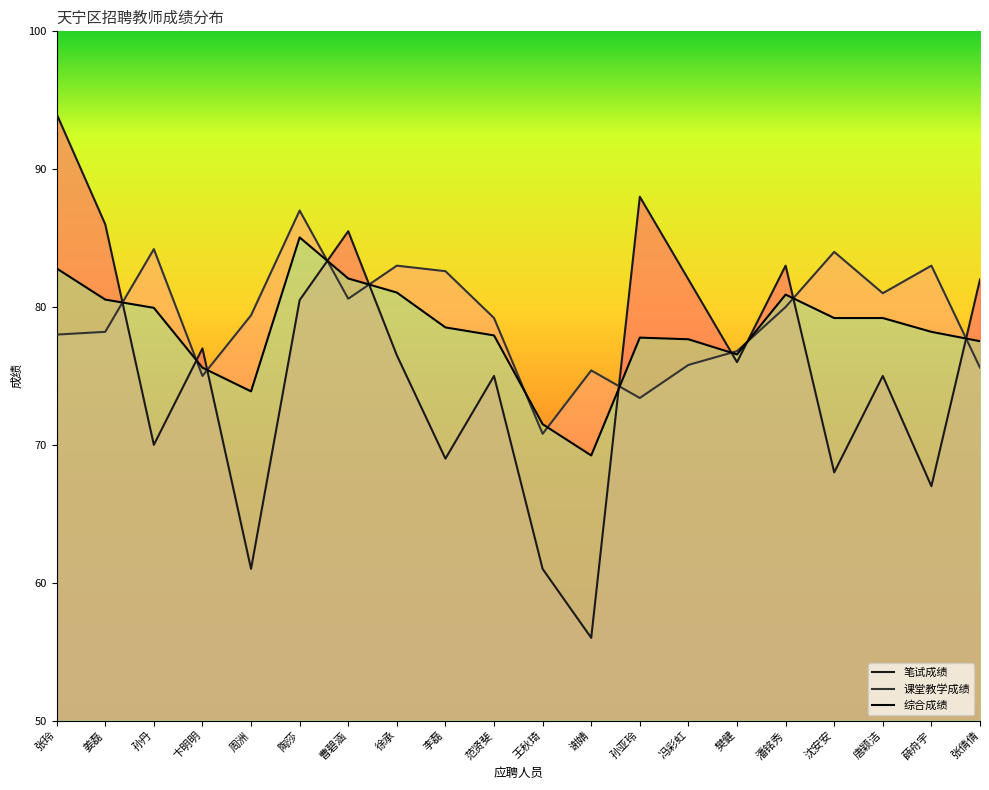

In 课堂教学成绩, how many points are higher than both neighbors (excluding endpoints)?

6